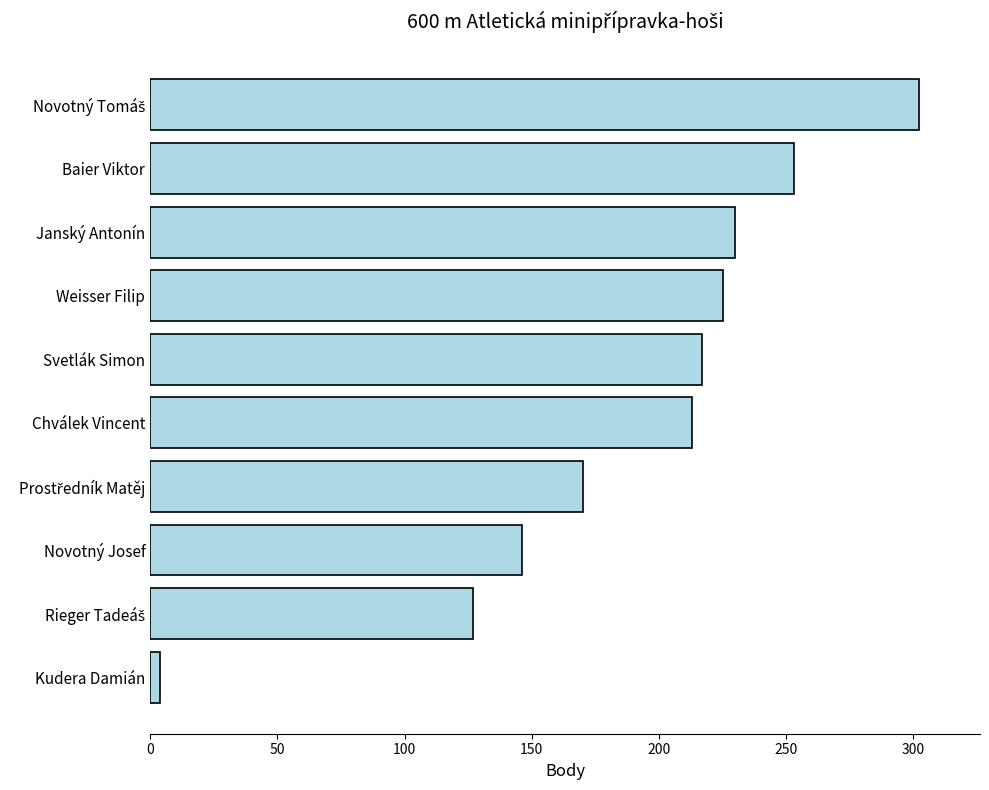

The value at Svetlák Simon is 217. True or false?

True